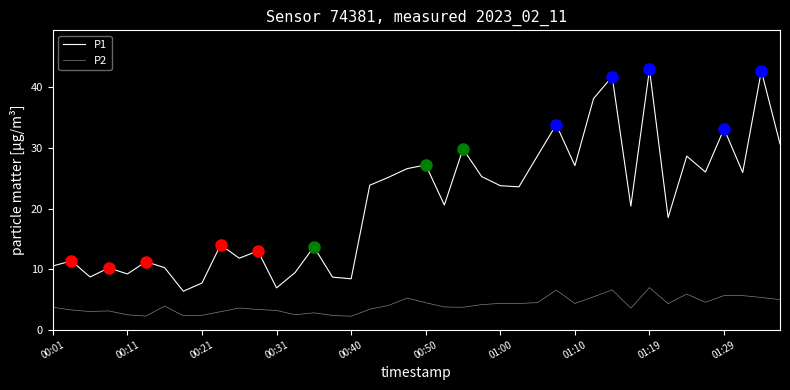

How many lines are shown in the chart?

2